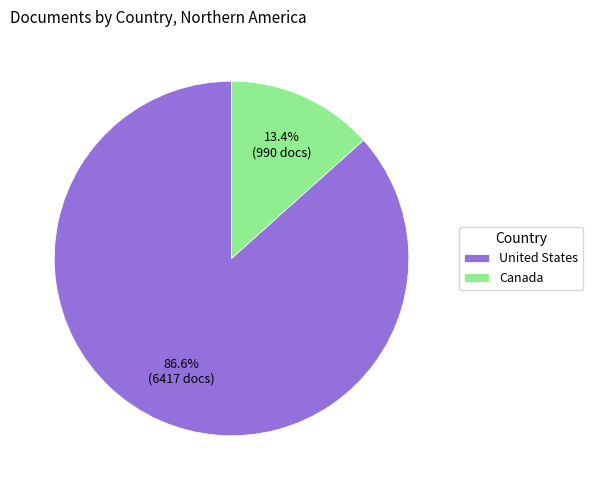

What is the smallest slice in the pie chart?

Canada